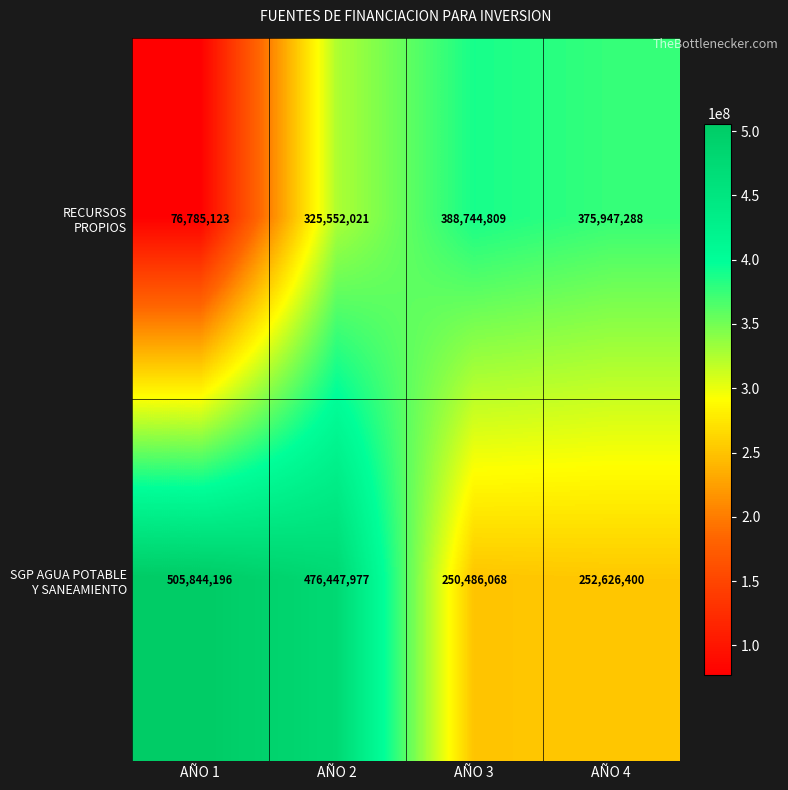

What is the smallest value displayed?

76785123